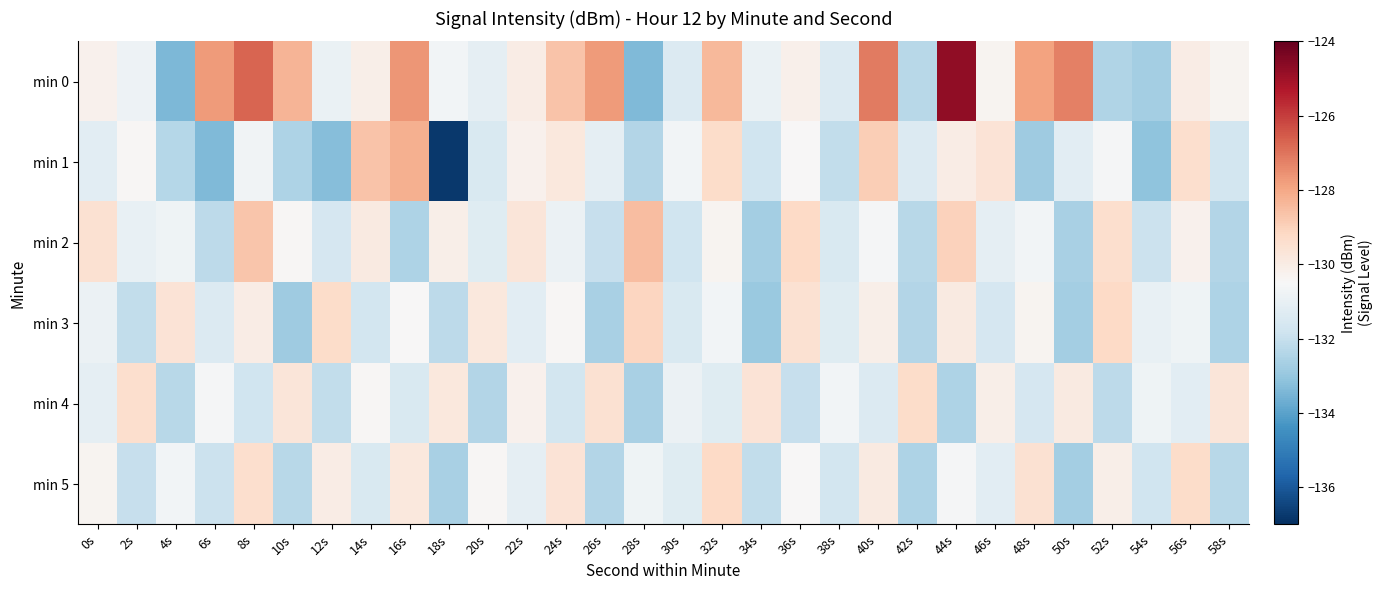

Rank the series by their maximum value, from highest to lowest.

min 0, min 1, min 2, min 3, min 5, min 4